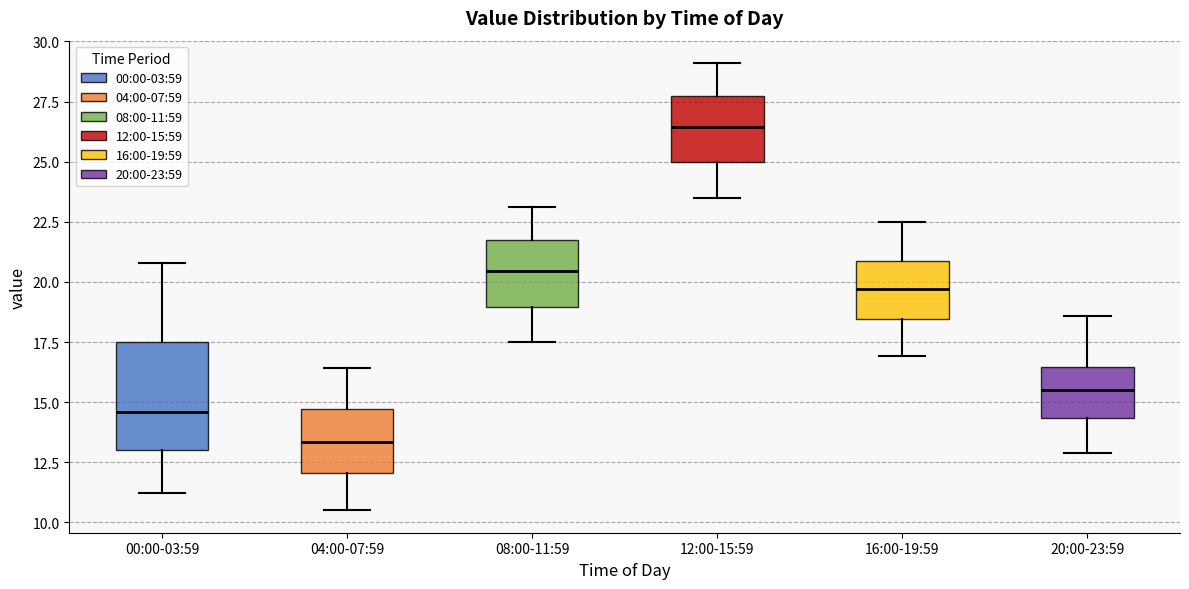

Where is the upper edge of the box for 08:00-11:59 on the y-axis? The values are not printed on the chart, so give them approximately, as read against the axis.

21.5